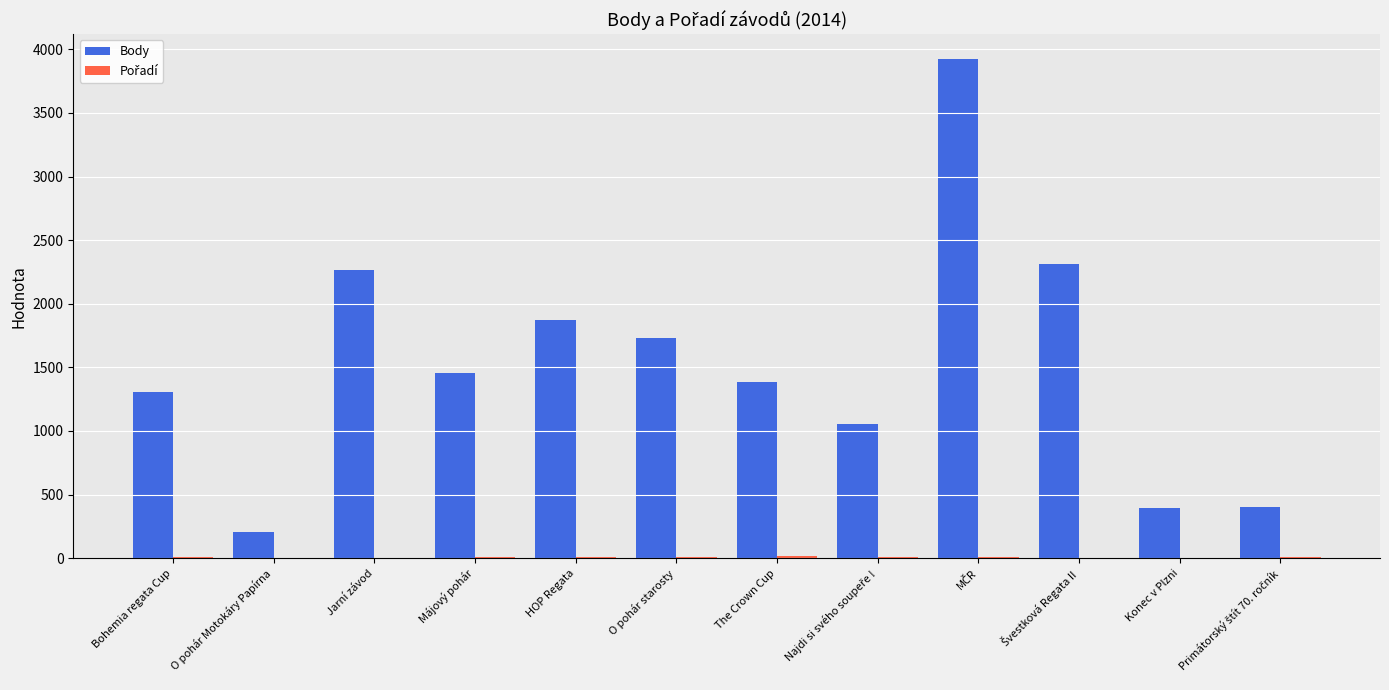

The value of Body at Májový pohár is 1457. True or false?

True